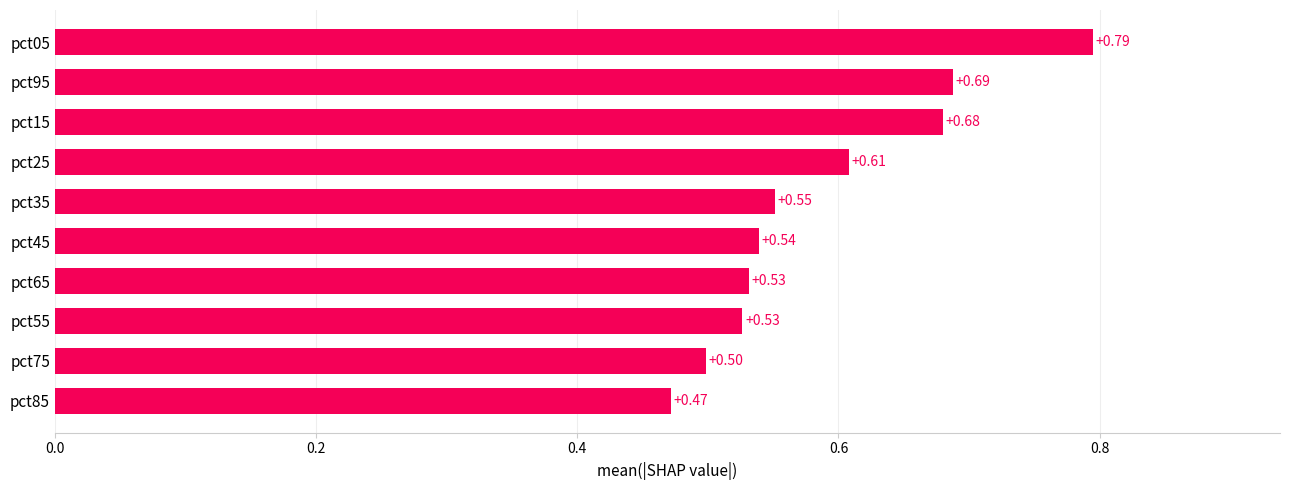

What is the difference between the maximum and minimum values?

0.3